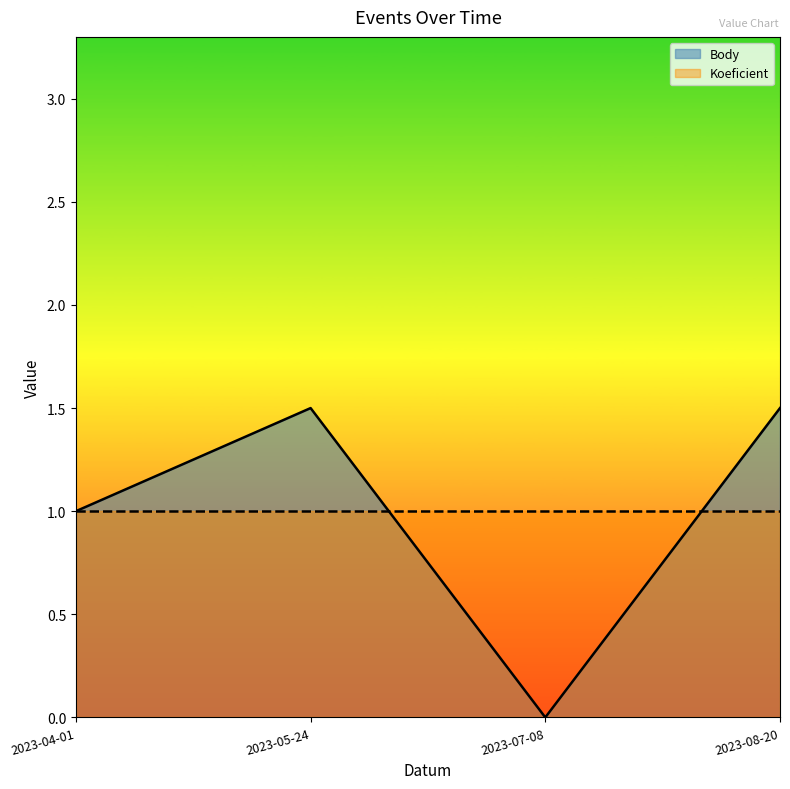

Rank the categories by value from lowest to highest.

2023-07-08, 2023-04-01, 2023-05-24, 2023-08-20